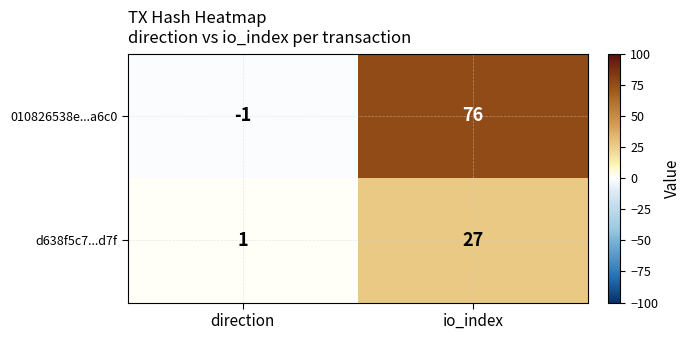

Between direction and io_index, which series saw the biggest shift?

010826538e...a6c0